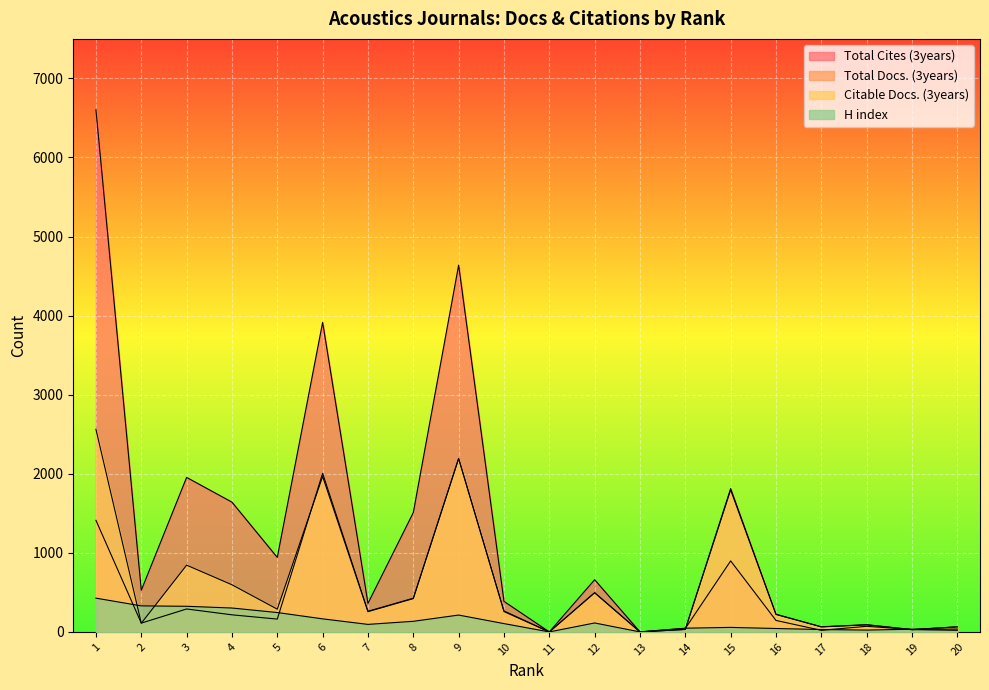

True or false: Total Docs. (3years) has more than 0 interior local peaks.

True